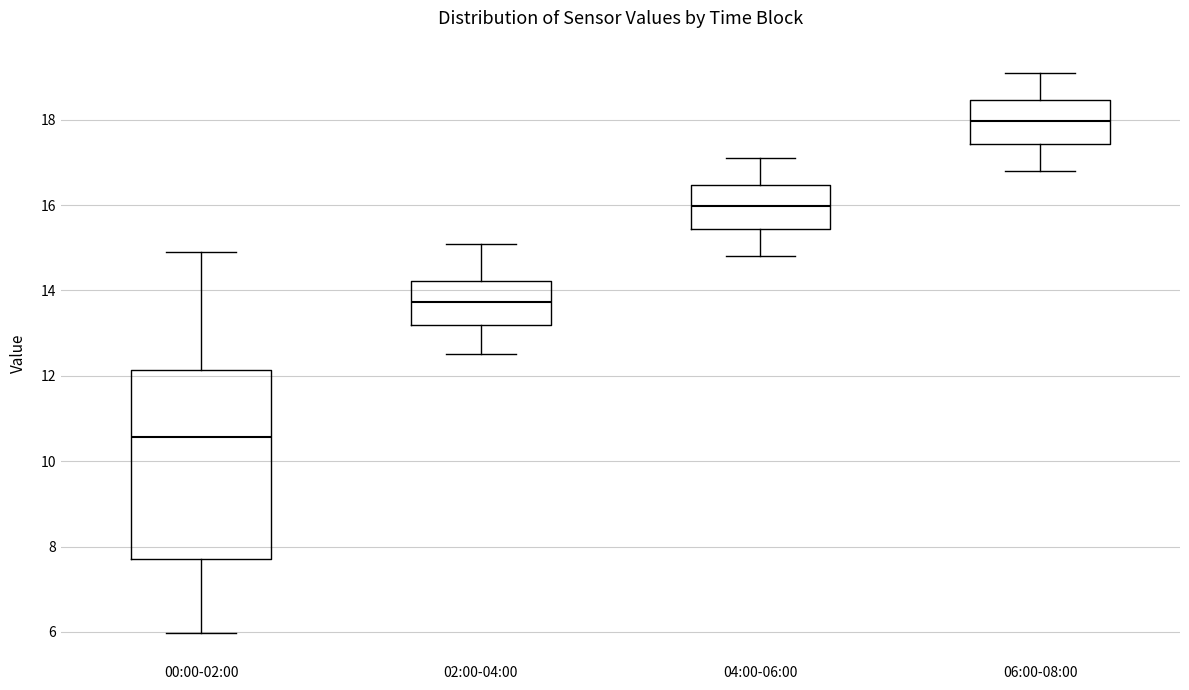

Reading left to right, read every box against the y-axis: the position of its median line, the range the box covers, and the ends of its whiskers. The values are not printed on the chart, so give them approximately, as read against the axis.

00:00-02:00: median 10.6, box 7.8 to 12.2, whiskers 6.0 to 15.0
02:00-04:00: median 13.8, box 13.2 to 14.2, whiskers 12.6 to 15.2
04:00-06:00: median 16.0, box 15.4 to 16.4, whiskers 14.8 to 17.2
06:00-08:00: median 18.0, box 17.4 to 18.4, whiskers 16.8 to 19.2